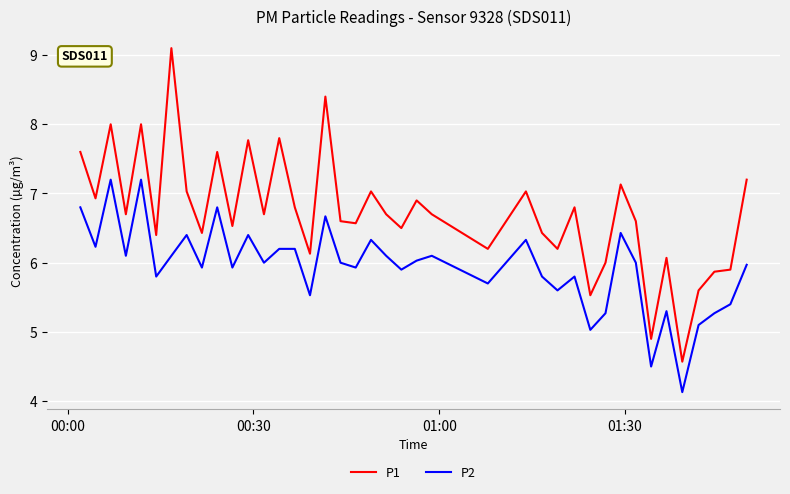

True or false: P1 and P2 intersect in this chart.

False